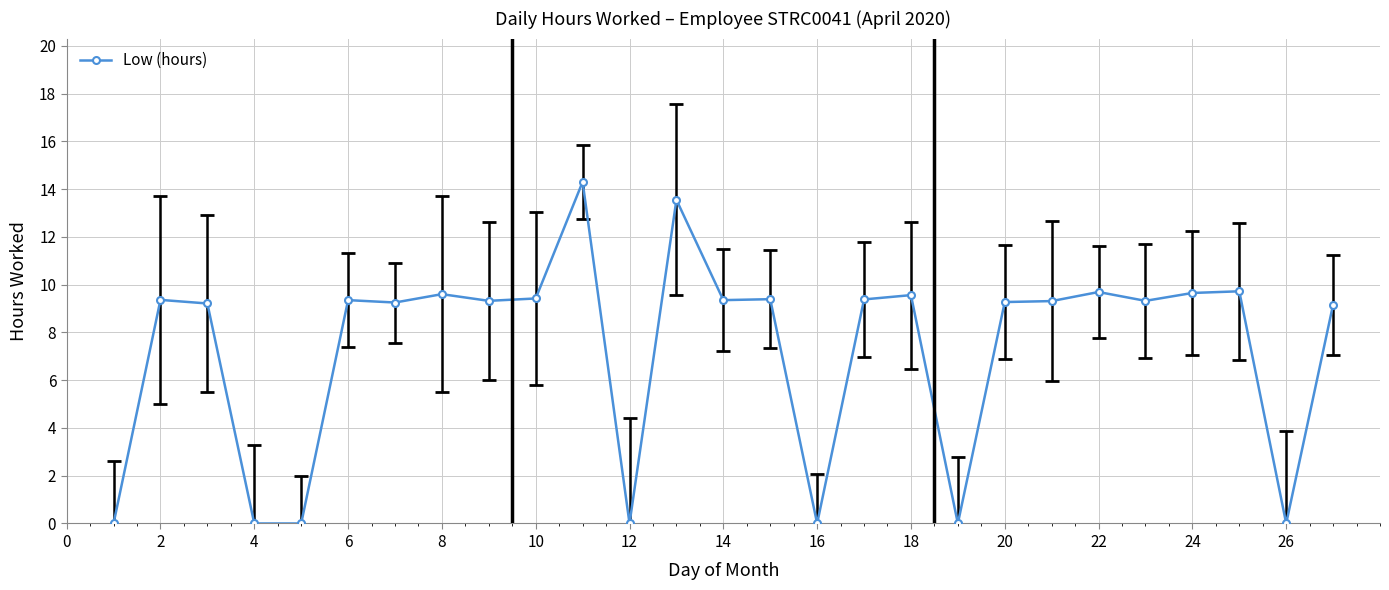

True or false: the data has more than 1 interior local peaks.

True